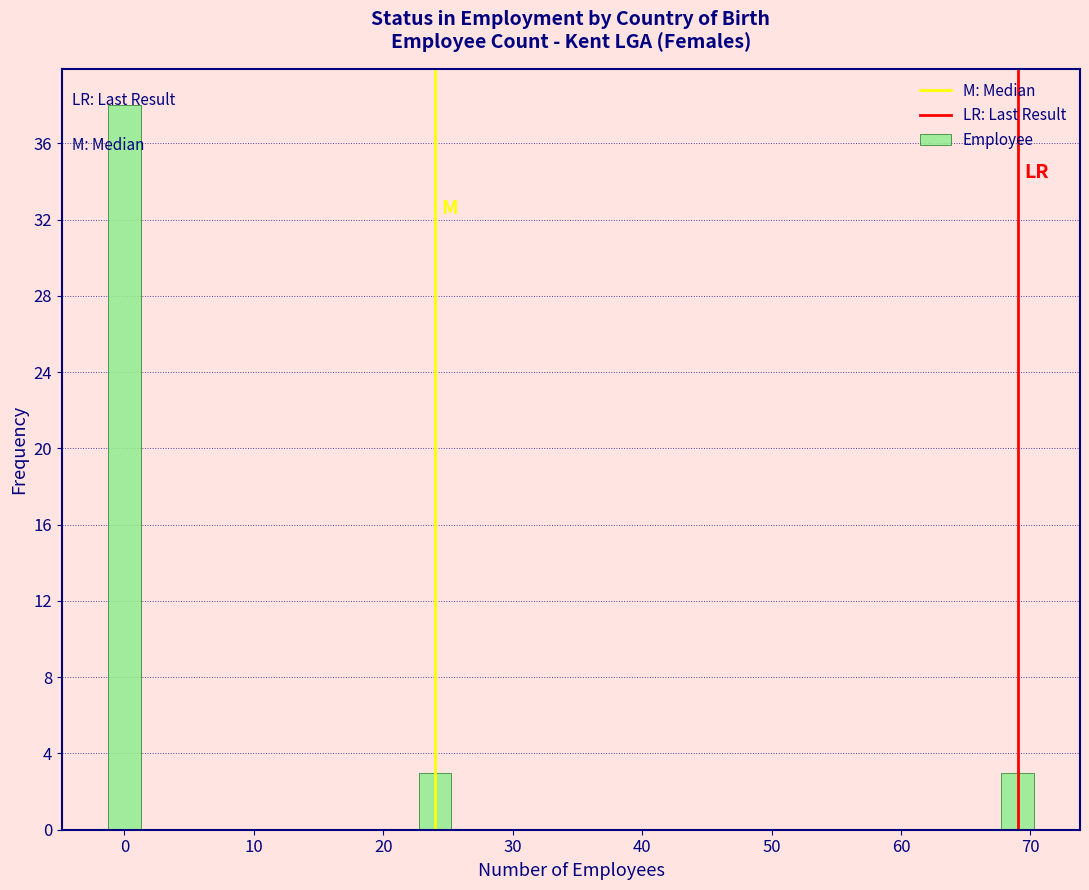

The chart shows a value of 38 at 0. True or false?

True